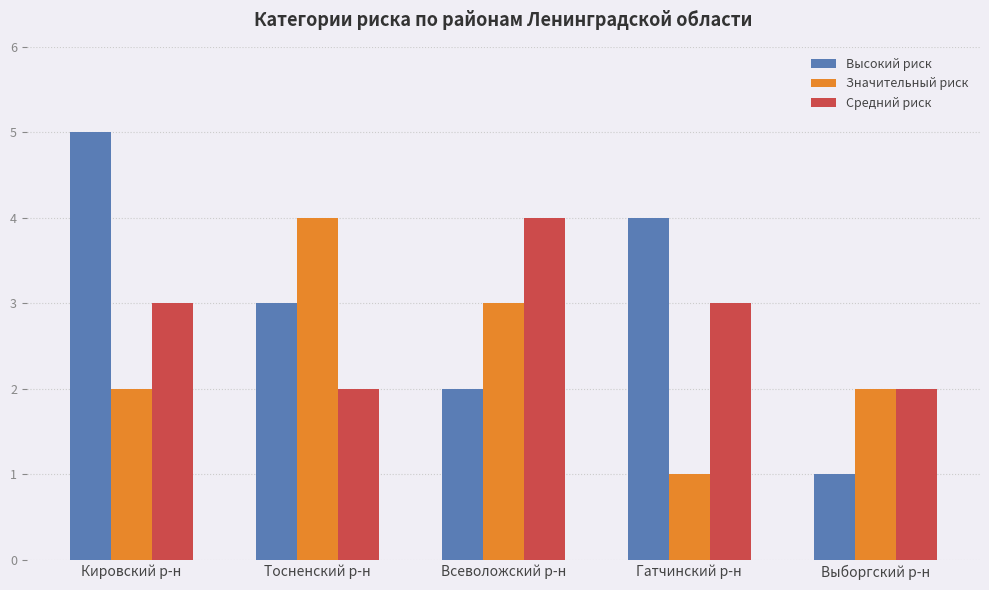

What is the total value across all series at Гатчинский р-н?

8